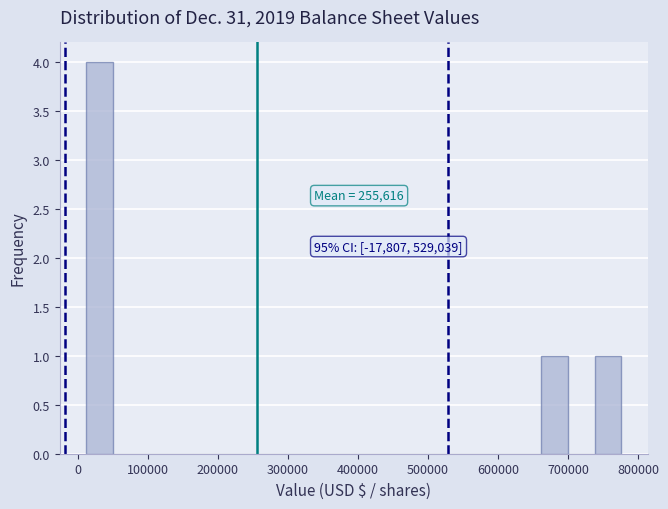

Read against the x-axis, roughly where is the centre of the tallest bar?

30000